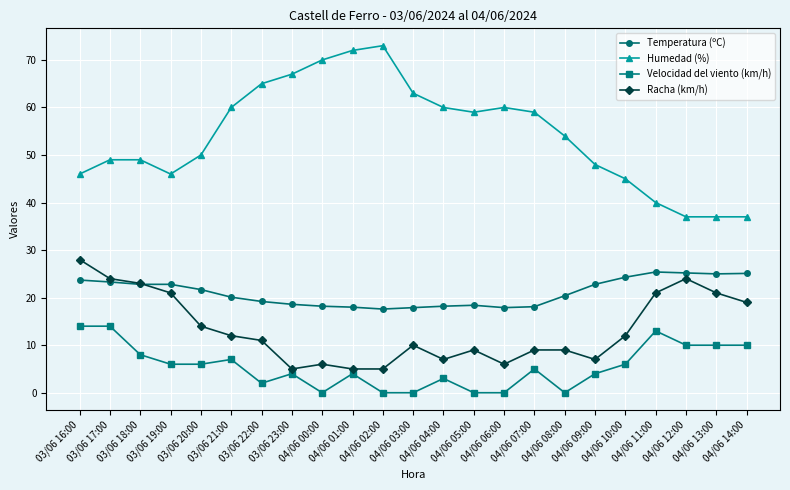

True or false: Humedad (%) and Racha (km/h) intersect in this chart.

False